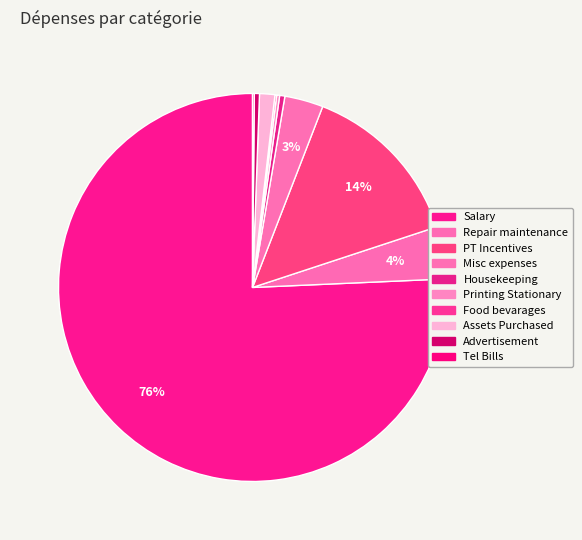

What percentage is the Salary slice, to the nearest percent?

76%